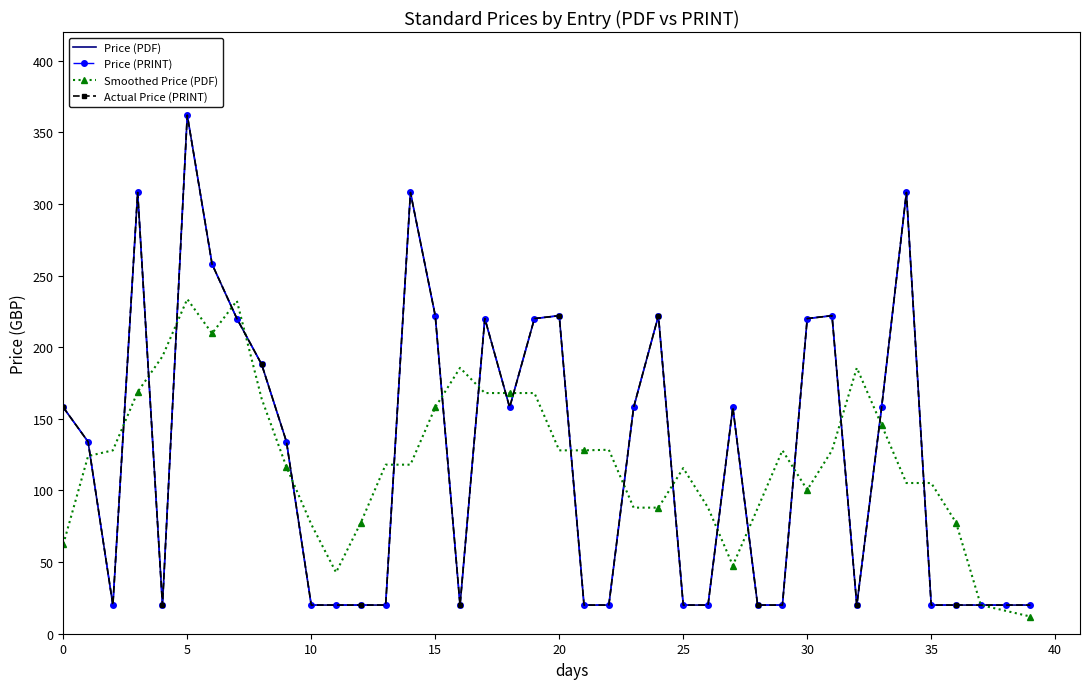

Which series has the largest total across all categories?

Price (PDF)